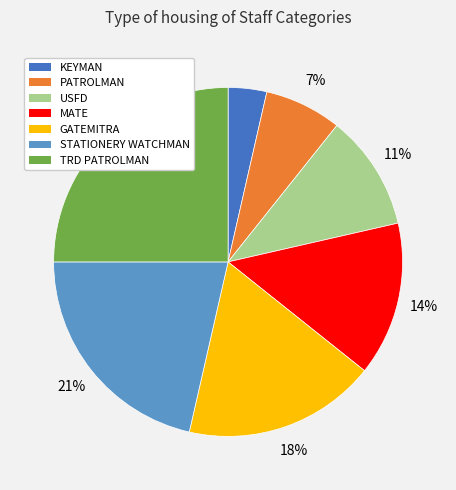

What percentage is the USFD slice, to the nearest percent?

11%